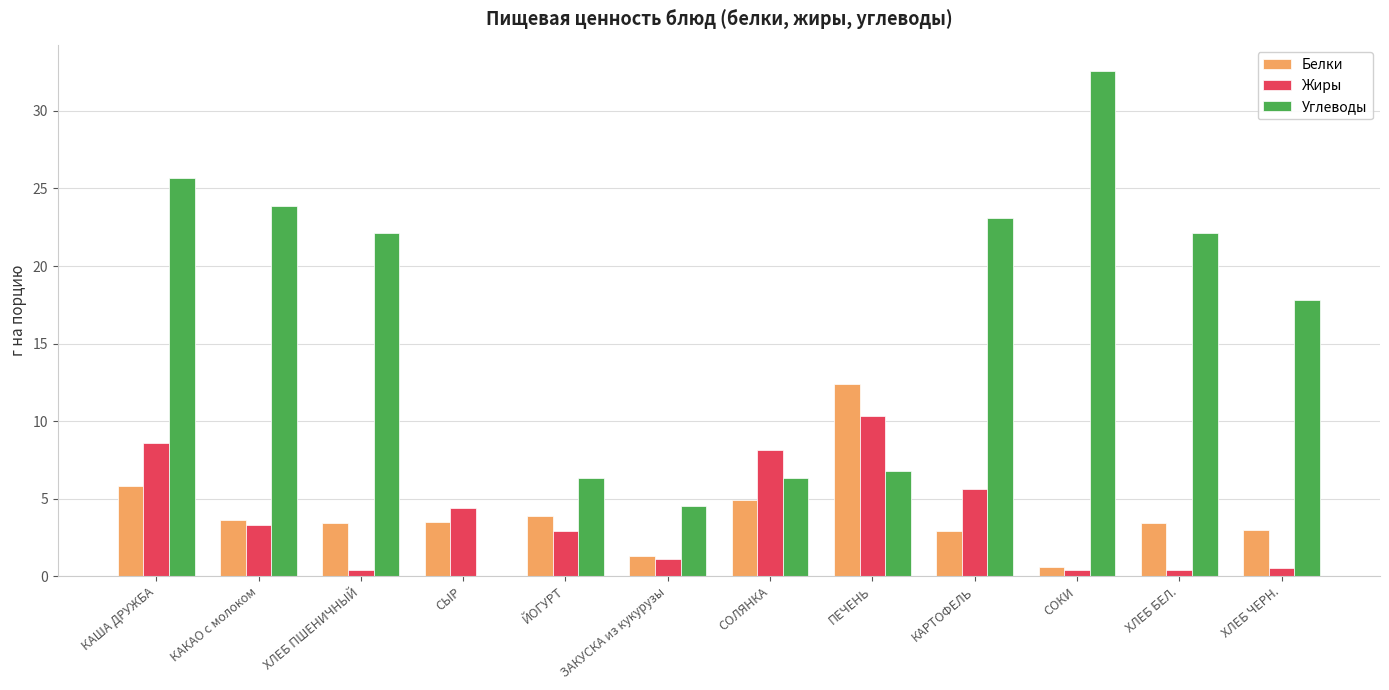

How many series are shown in this chart?

3